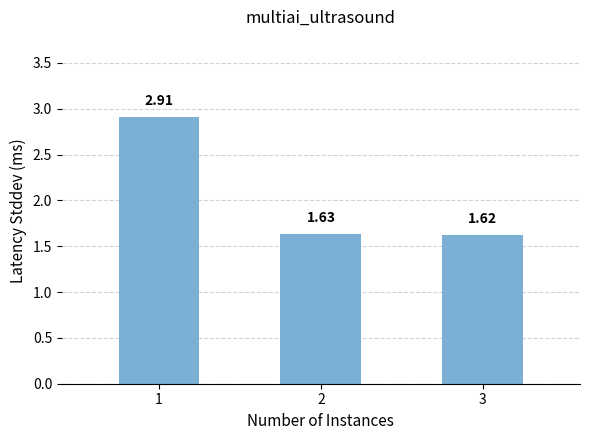

What is the change in value from 1 to 3?

-1.3